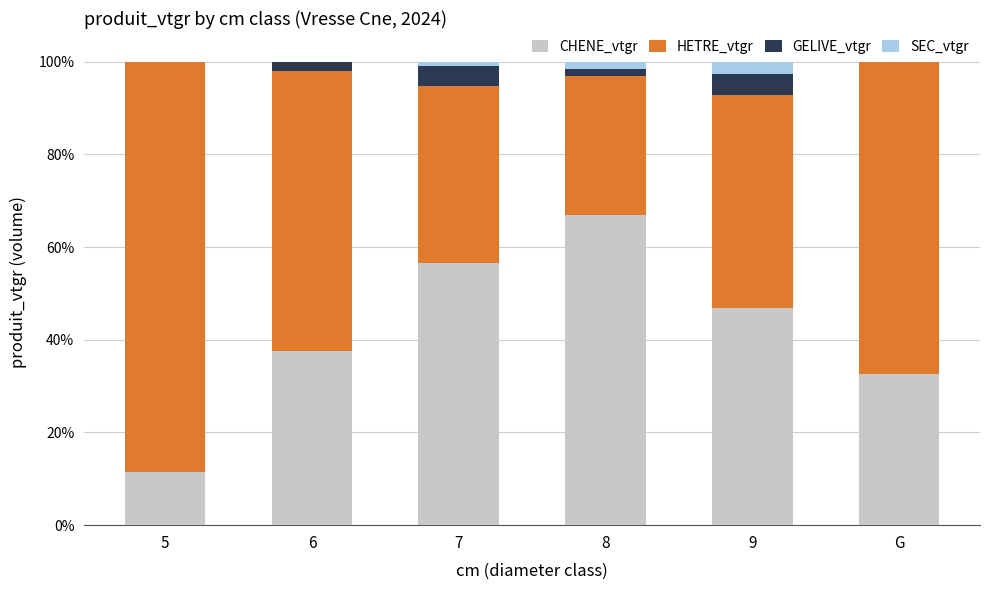

Is it true that CHENE_vtgr equals 32.7 at G?

True